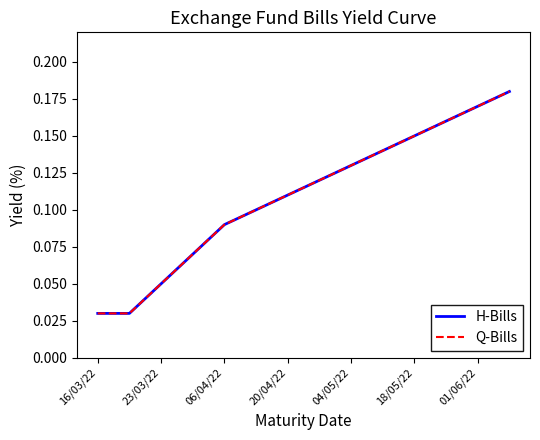

What is the maximum value for Q-Bills?

0.2